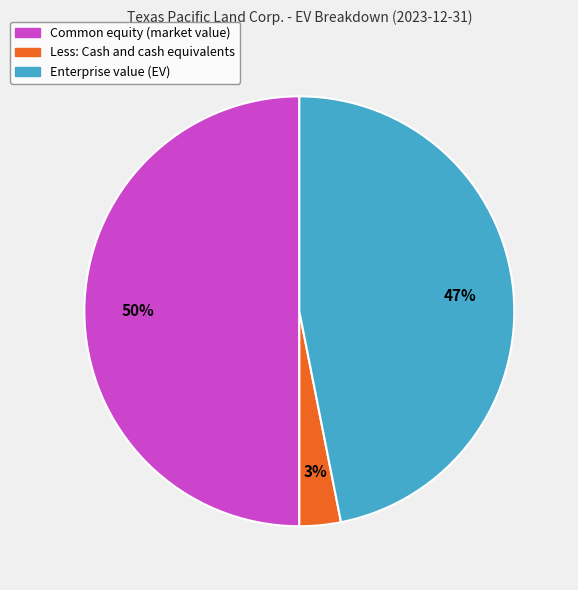

Is the sum of Common equity (market value) and Less: Cash and cash equivalents greater than half?

Yes